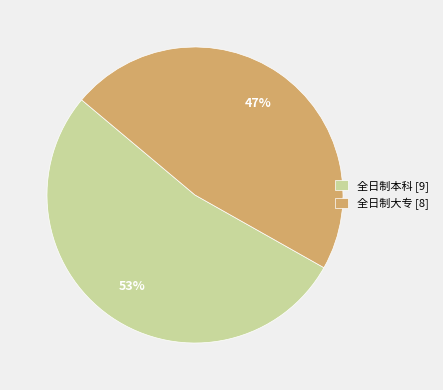

Does any single category account for the majority?

Yes